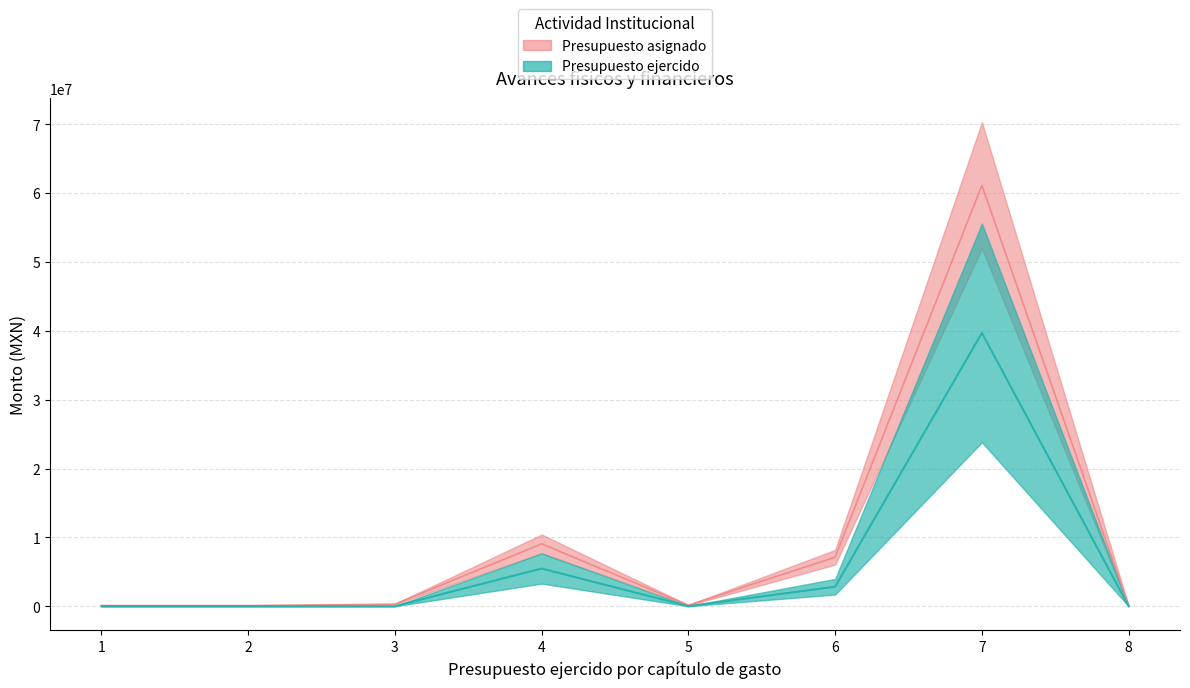

Rank the series by their maximum value, from highest to lowest.

Presupuesto asignado, Presupuesto ejercido